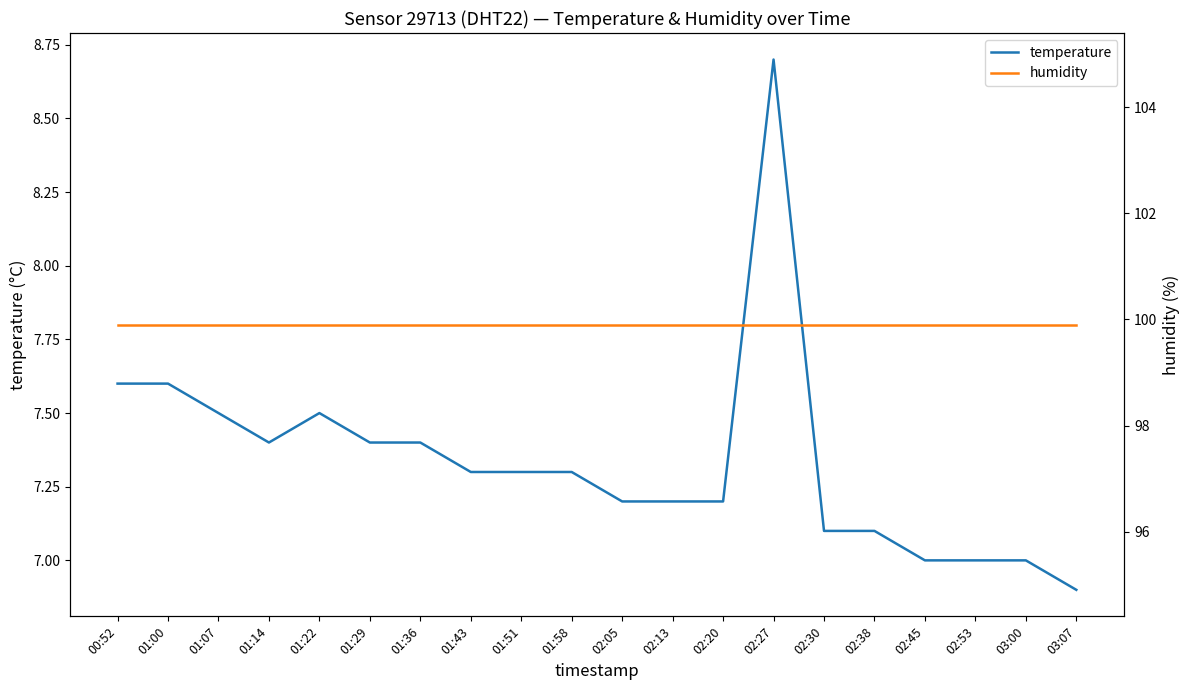

Does the chart have visible grid lines?

No